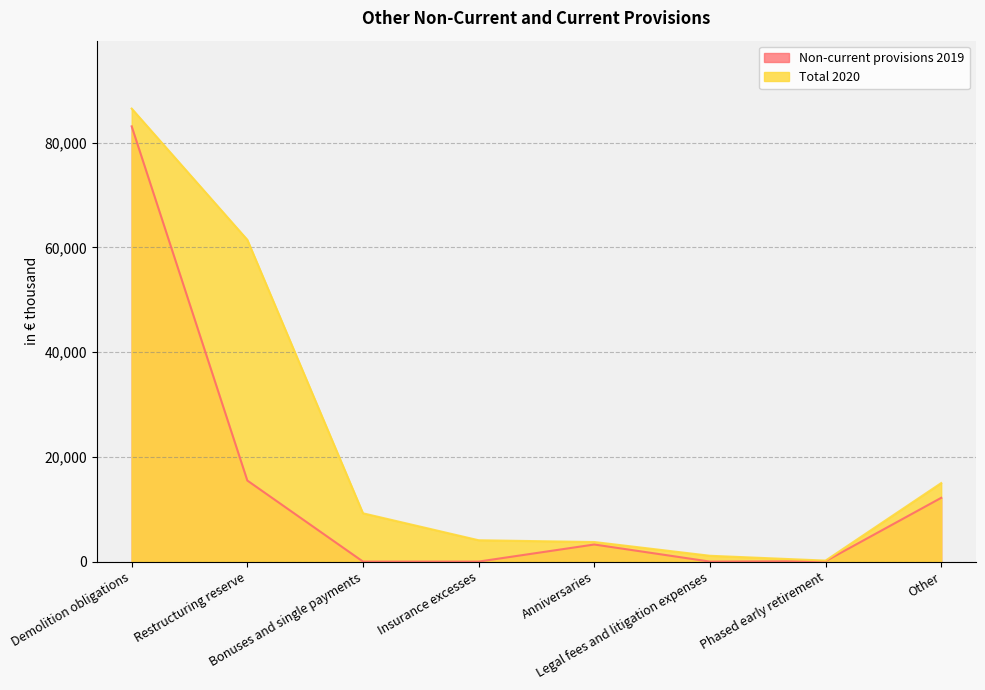

At which category does Non-current provisions 2019 reach its first local peak?

Anniversaries